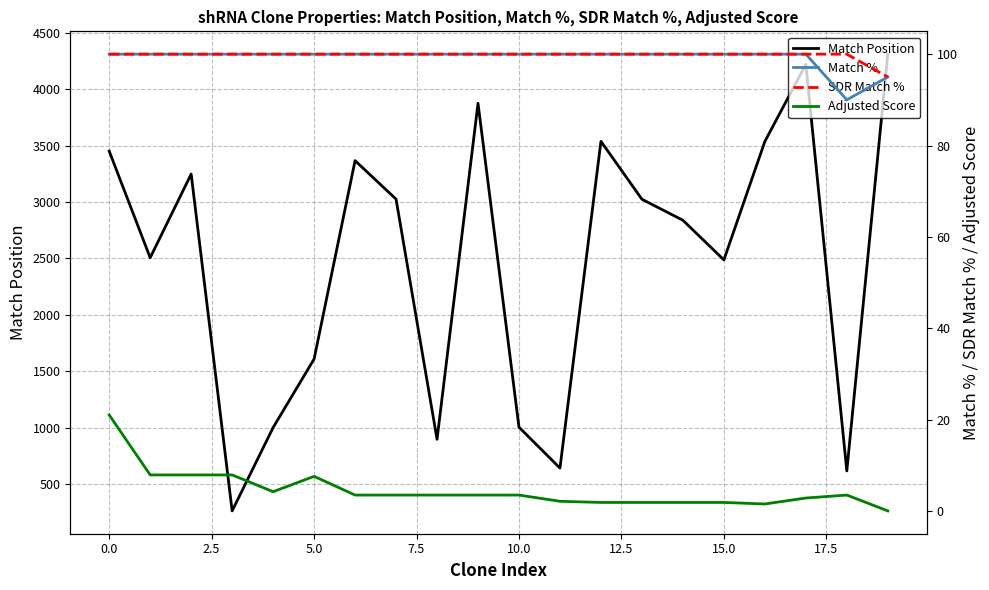

Reading right to left, extract all data points from this chart.

Match Position: 4309.0	618.0	4219.0	3536.0	2487.0	2838.0	3024.0	3537.0	643.0	1005.0	3874.0	898.0	3025.0	3366.0	1609.0	1002.0	264.0	3247.0	2506.0	3450.0
Match %: 95.0	90.0	100.0	100.0	100.0	100.0	100.0	100.0	100.0	100.0	100.0	100.0	100.0	100.0	100.0	100.0	100.0	100.0	100.0	100.0
SDR Match %: 95.0	100.0	100.0	100.0	100.0	100.0	100.0	100.0	100.0	100.0	100.0	100.0	100.0	100.0	100.0	100.0	100.0	100.0	100.0	100.0
Adjusted Score: 0.0	3.5	2.8	1.5	1.8	1.8	1.8	1.8	2.1	3.5	3.5	3.5	3.5	3.5	7.6	4.2	7.9	7.9	7.9	21.0